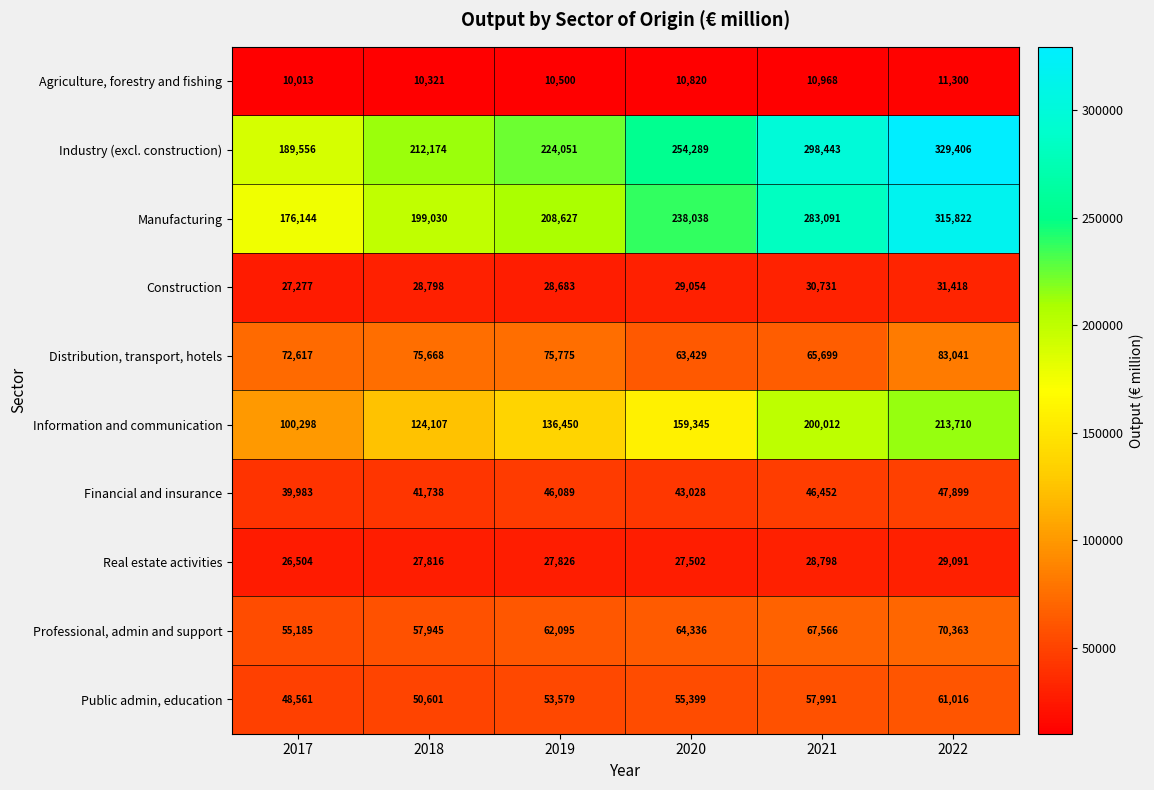

Between 2018 and 2019, which series saw the biggest shift?

Information and communication